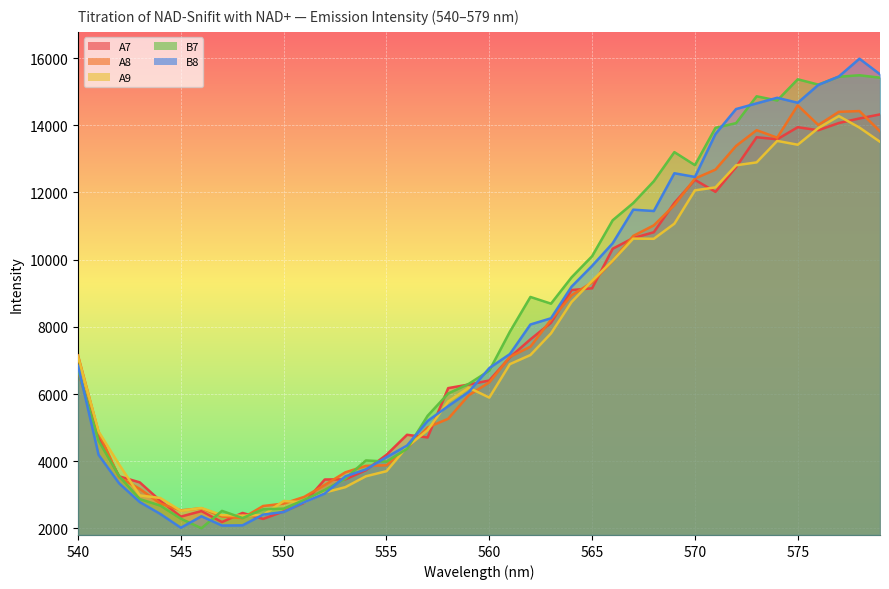

What is the total value across all series at 573?

69909